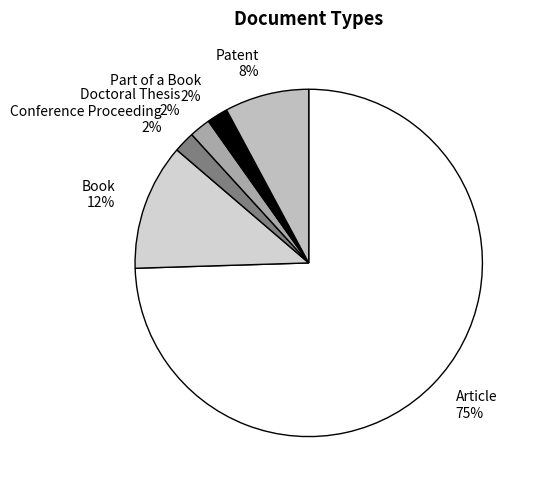

To the nearest percent, what is the combined percentage of Conference Proceeding and Part of a Book?

4%